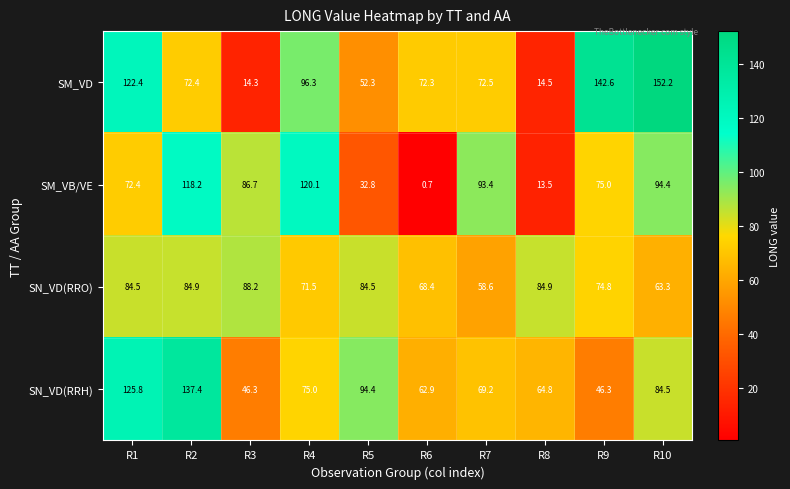

The SN_VD(RRH) series shows 69.2 at R7. True or false?

True